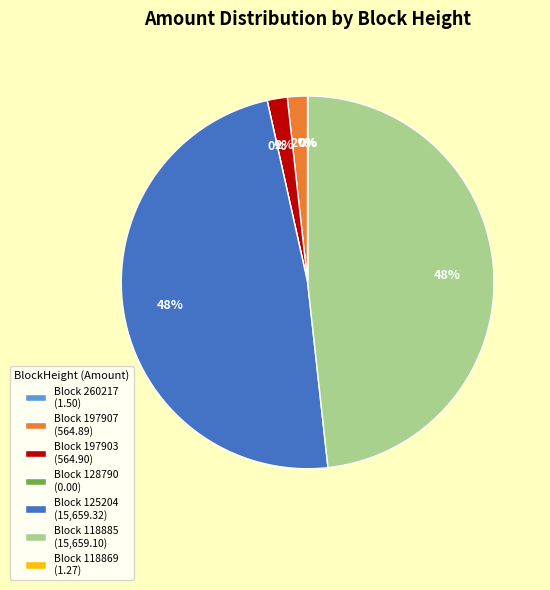

What is the change in value from 260217 to 118869?

-0.2